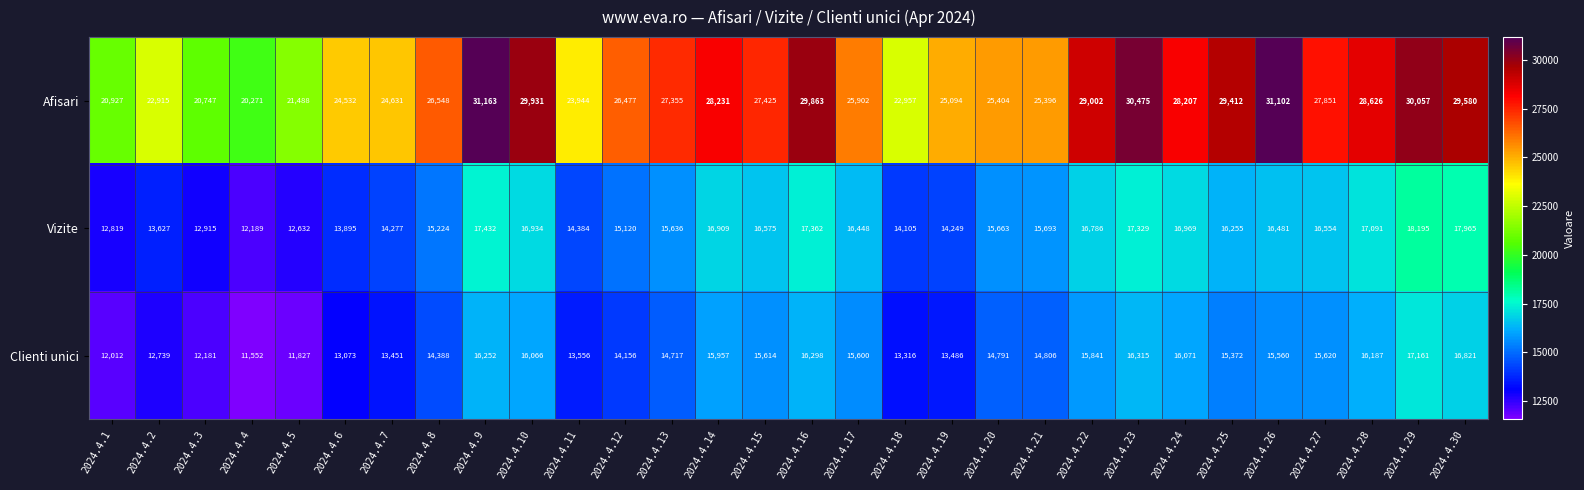

Where is Clienti unici nearest to the value 14356?

2024.4.8